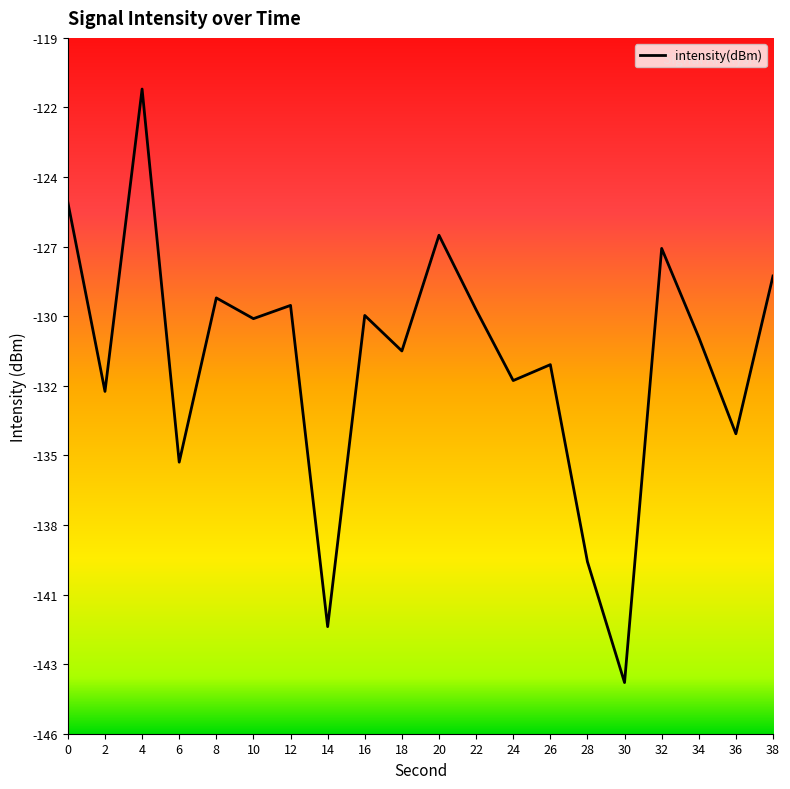

Reading right to left, what are all the values shown in this chart?

38=-128.2	36=-134.4	34=-130.6	32=-127.1	30=-144.1	28=-139.4	26=-131.7	24=-132.3	22=-129.5	20=-126.6	18=-131.1	16=-129.7	14=-141.9	12=-129.3	10=-129.9	8=-129.1	6=-135.5	4=-120.9	2=-132.7	0=-125.3